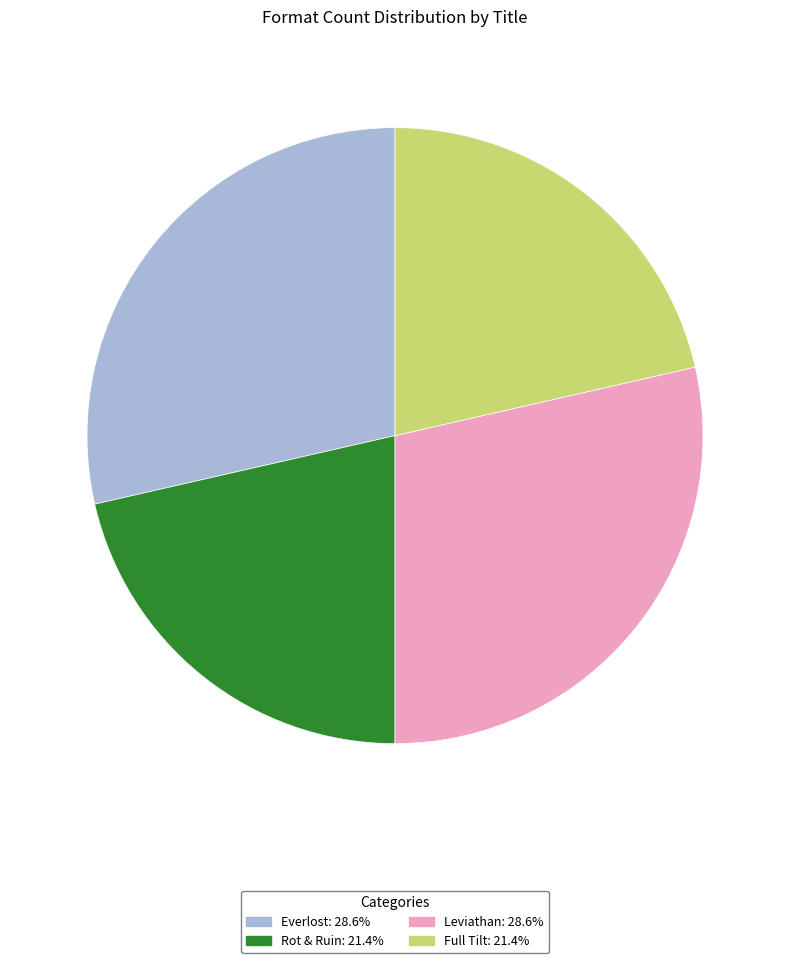

Count the number of slices in the pie.

4